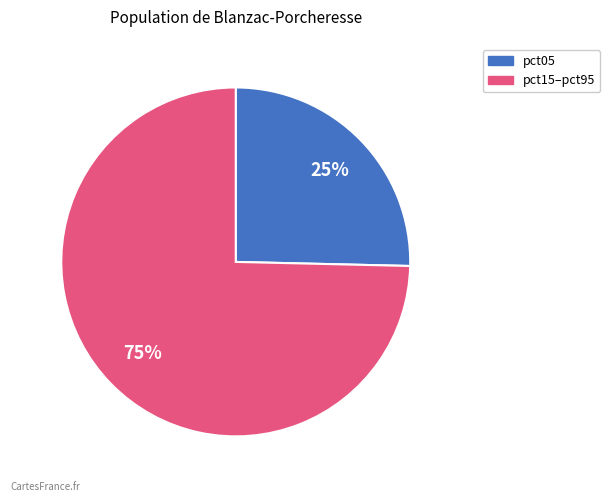

To the nearest percent, what is the average slice percentage?

50%